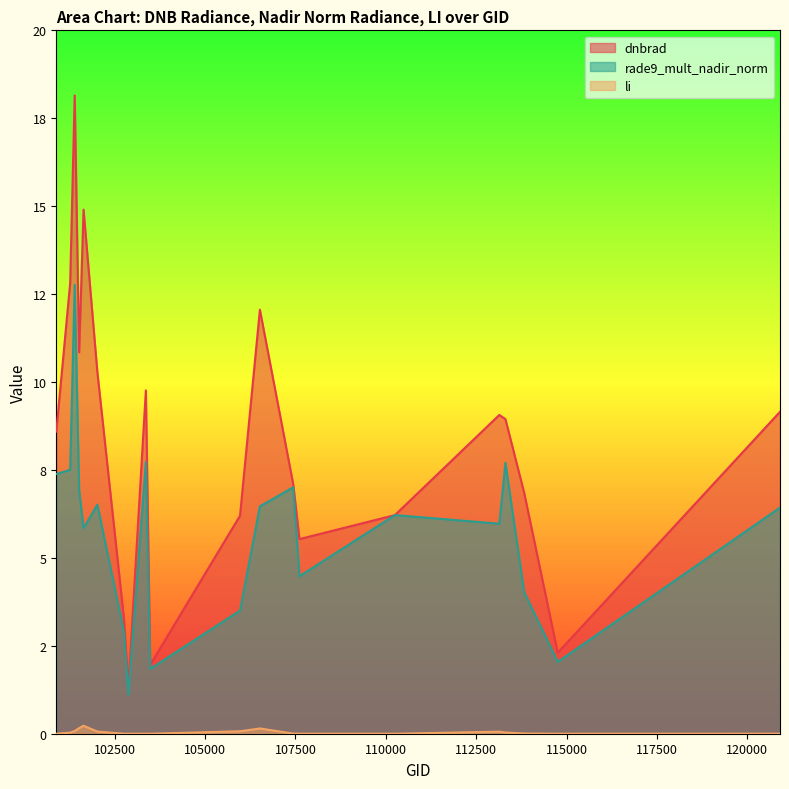

What is the lowest value of the rade9_mult_nadir_norm series?

1.1